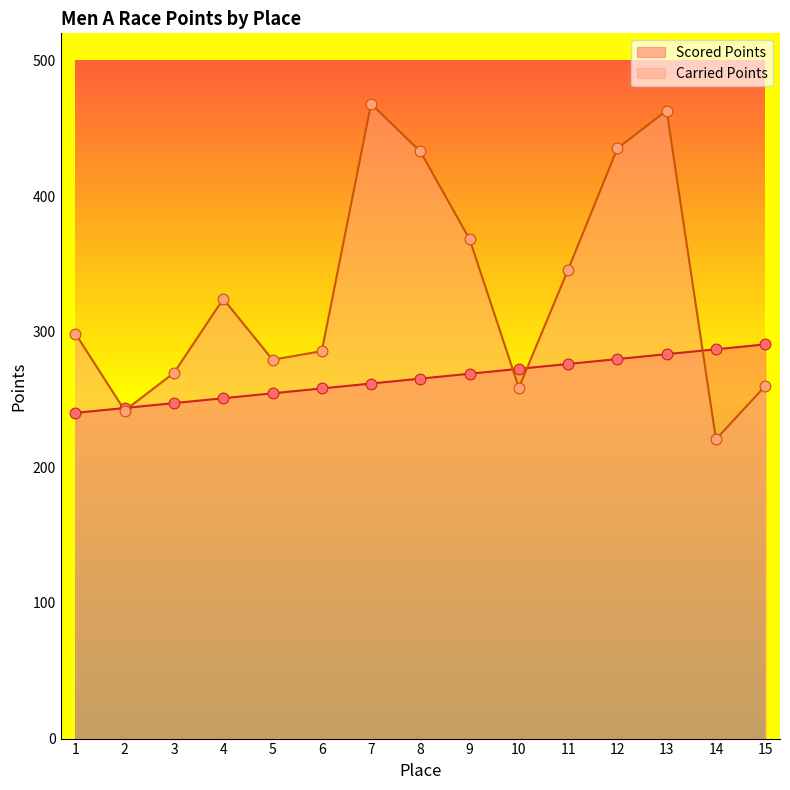

Which series has the largest total across all categories?

Carried Points